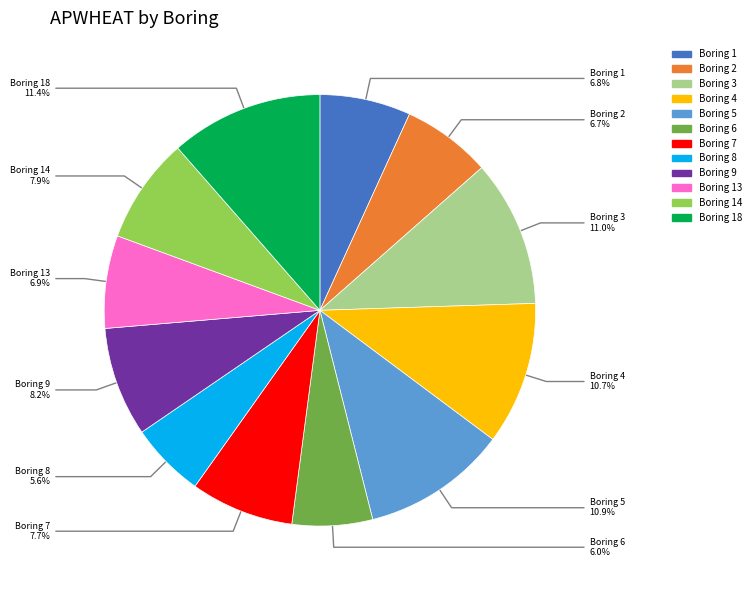

Is there any slice that represents more than half of the pie?

No